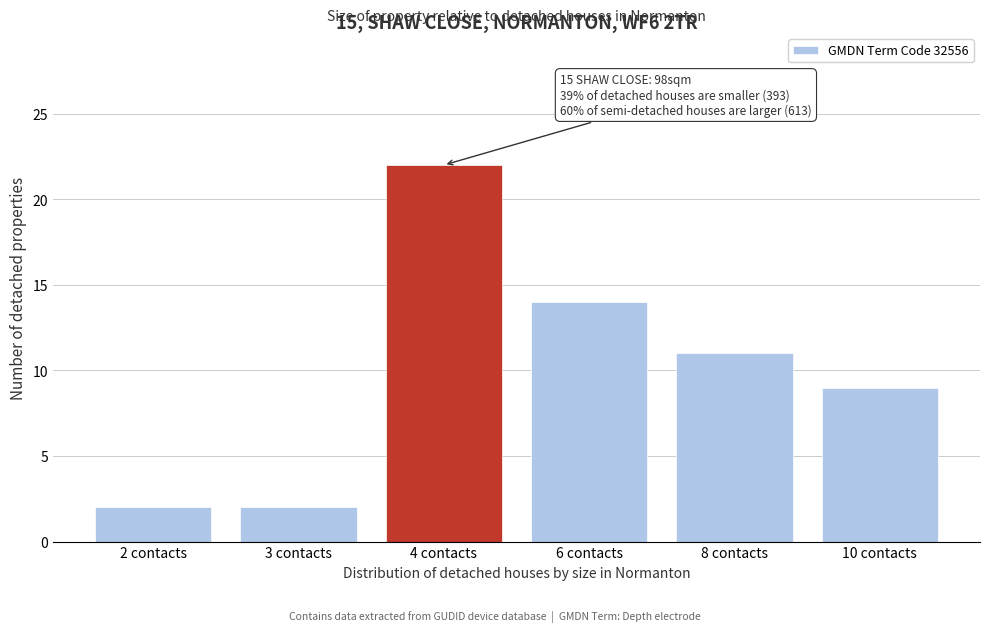

Reading left to right, what are all the values shown in this chart?

2	2	22	14	11	9